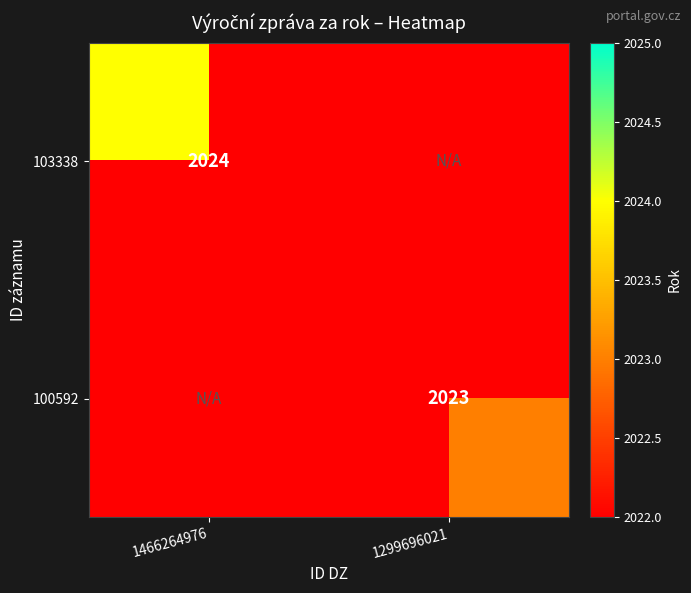

Is the value of 103338 at 1466264976 greater than the value of 100592 at 1299696021?

Yes